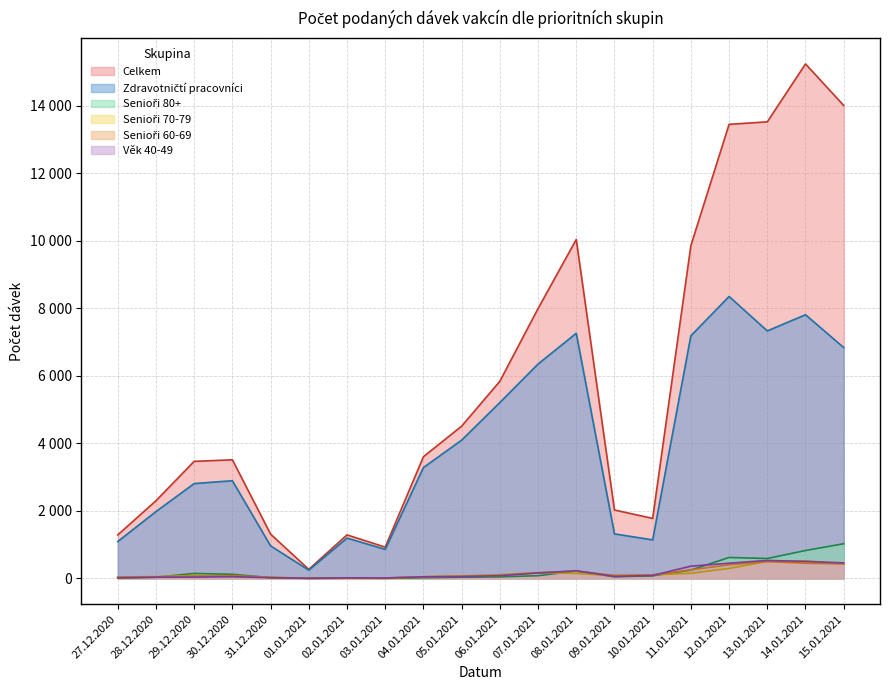

What is the highest value of the Senioři 80+ series?

1027